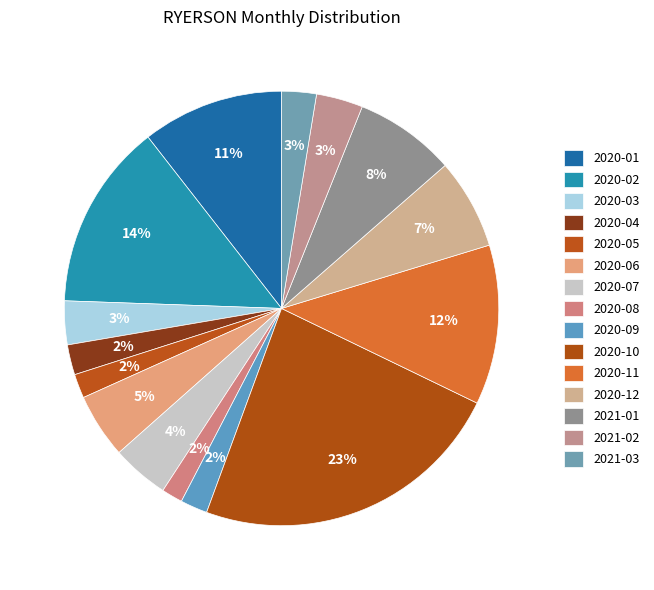

To the nearest percent, what is the combined percentage of 2020-07 and 2020-05?

6%